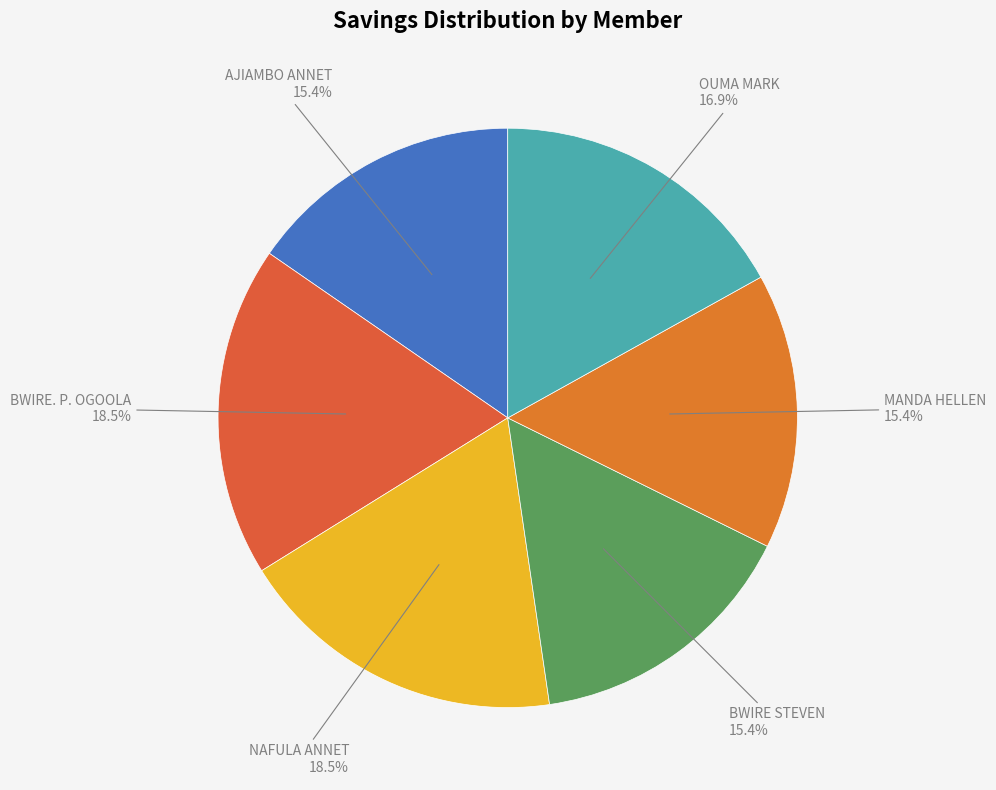

Which slice is the smallest?

AJIAMBO ANNET